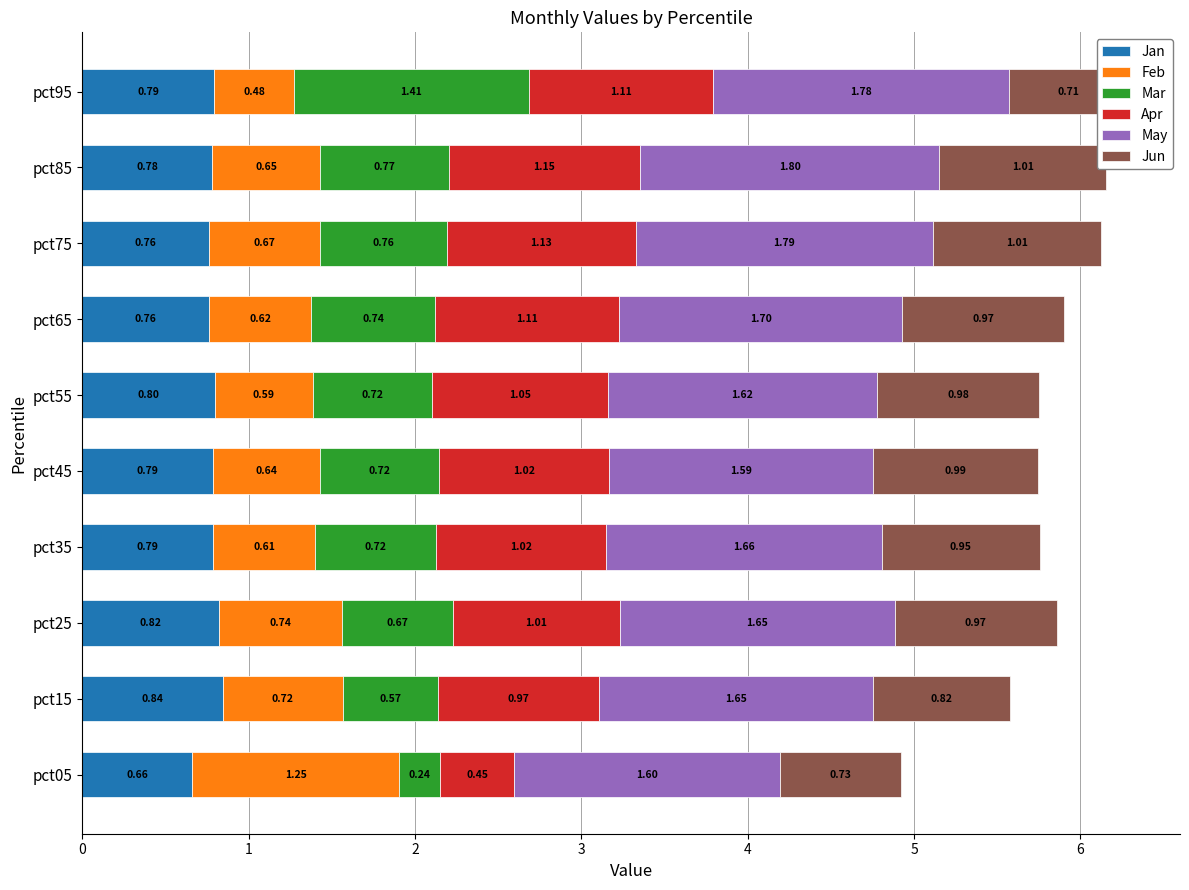

What is the difference between the maximum and minimum values in the Mar series?

1.2